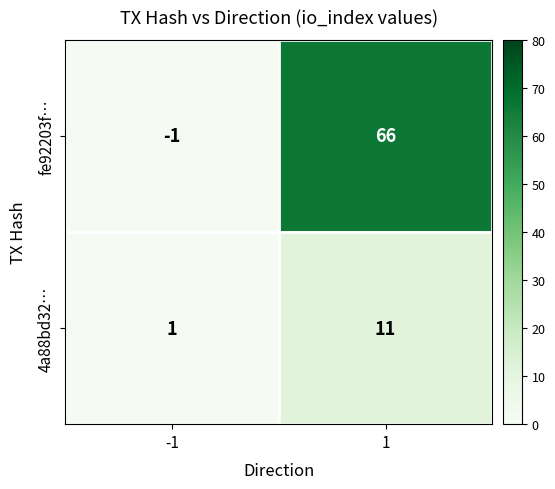

What is the total value across all series at 1?

77